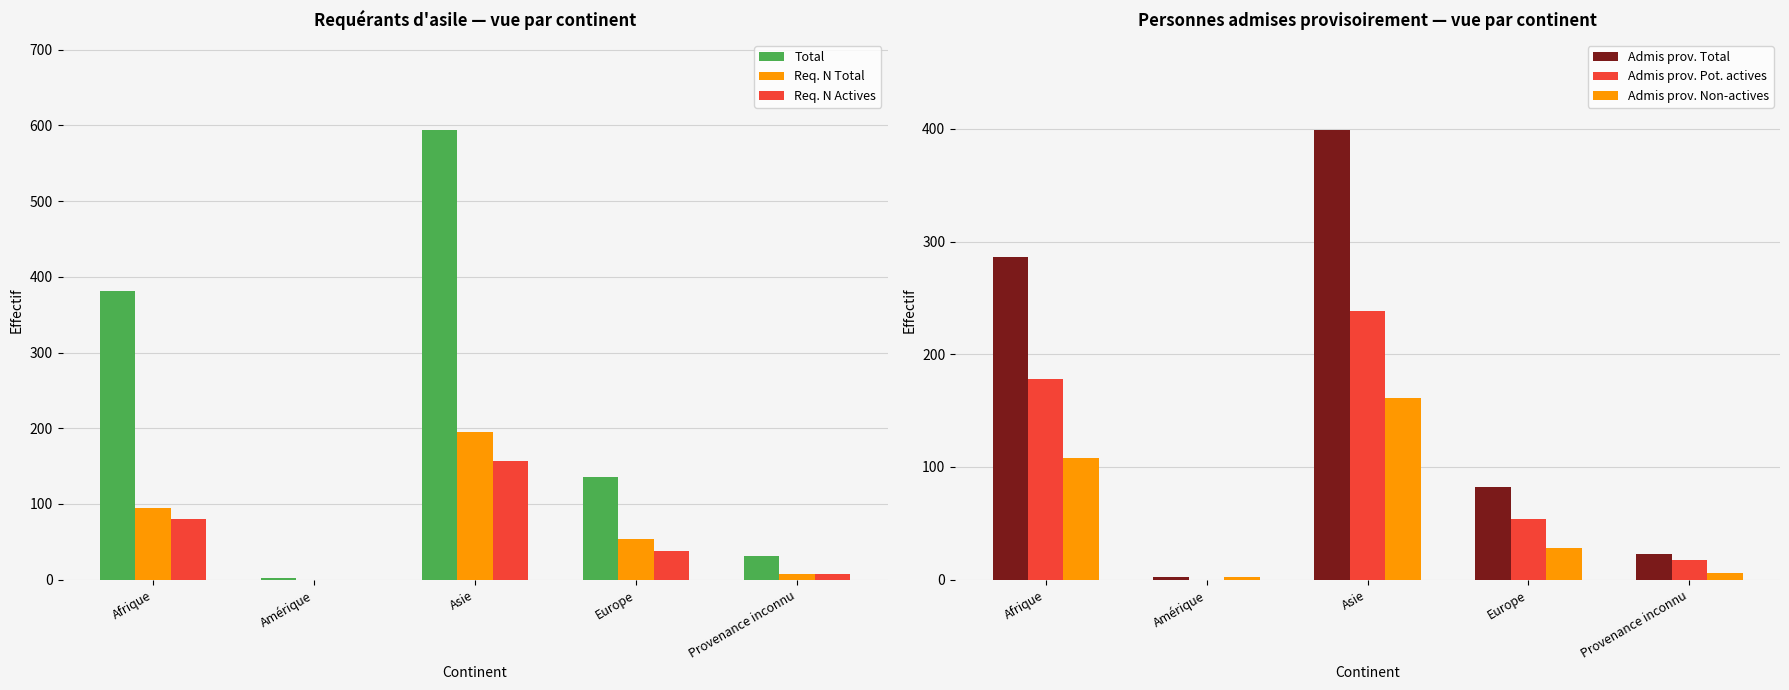

List the series in order of their peak value, lowest first.

Req. N Actives, Admis prov. Non-actives, Req. N Total, Admis prov. Pot. actives, Admis prov. Total, Total